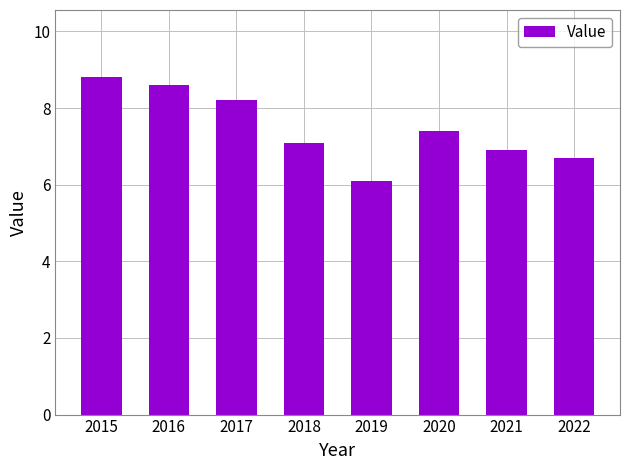

How many values exceed 7?

5